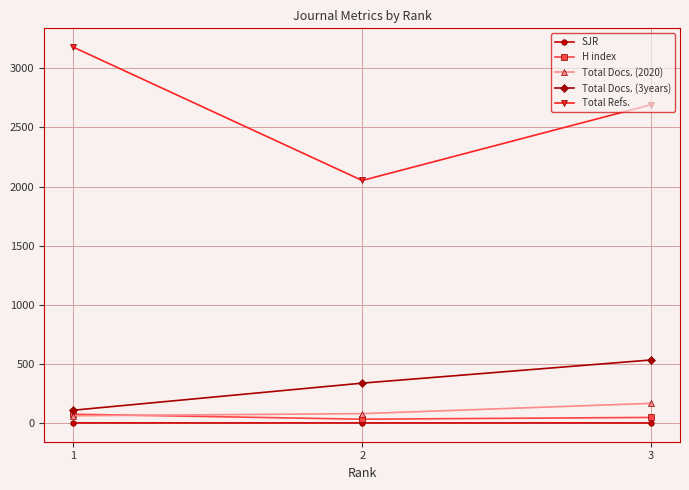

Is it true that Total Refs. equals 2051.0 at 2?

True